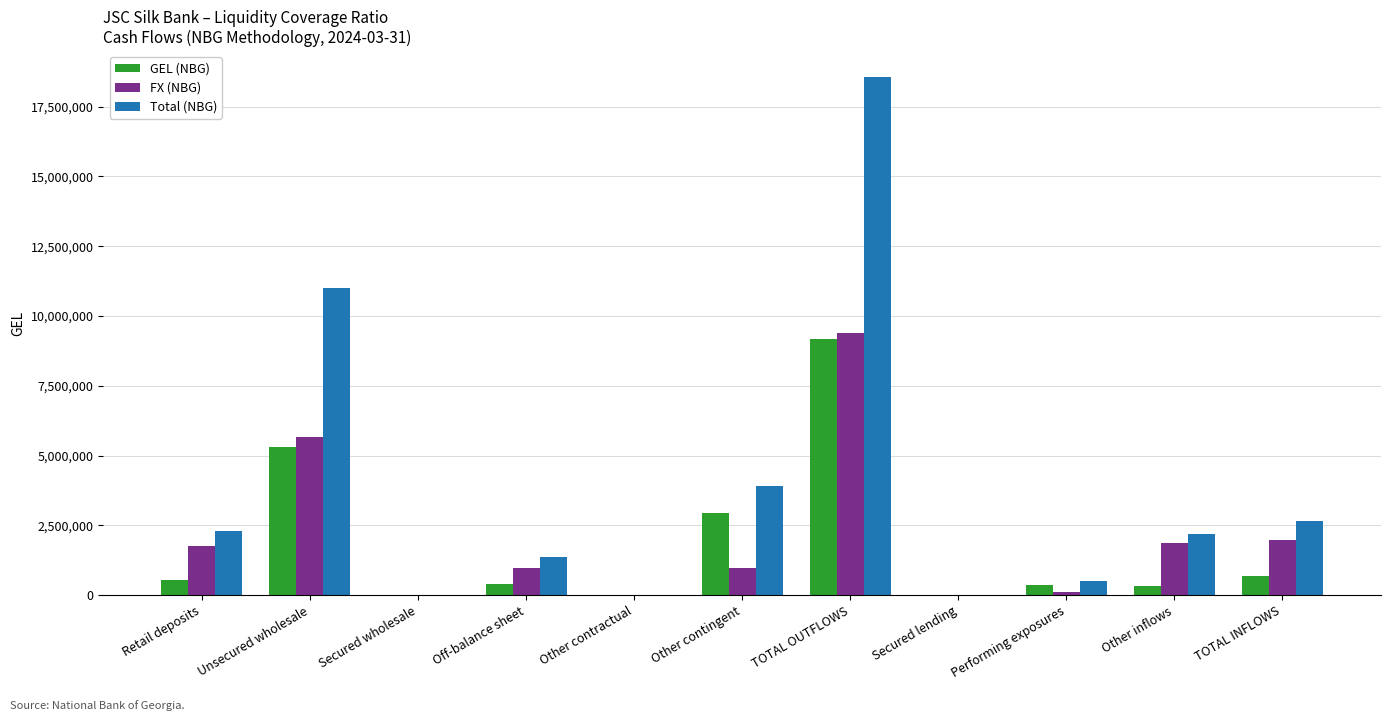

What is the total value across all series at Performing exposures?

979262.4